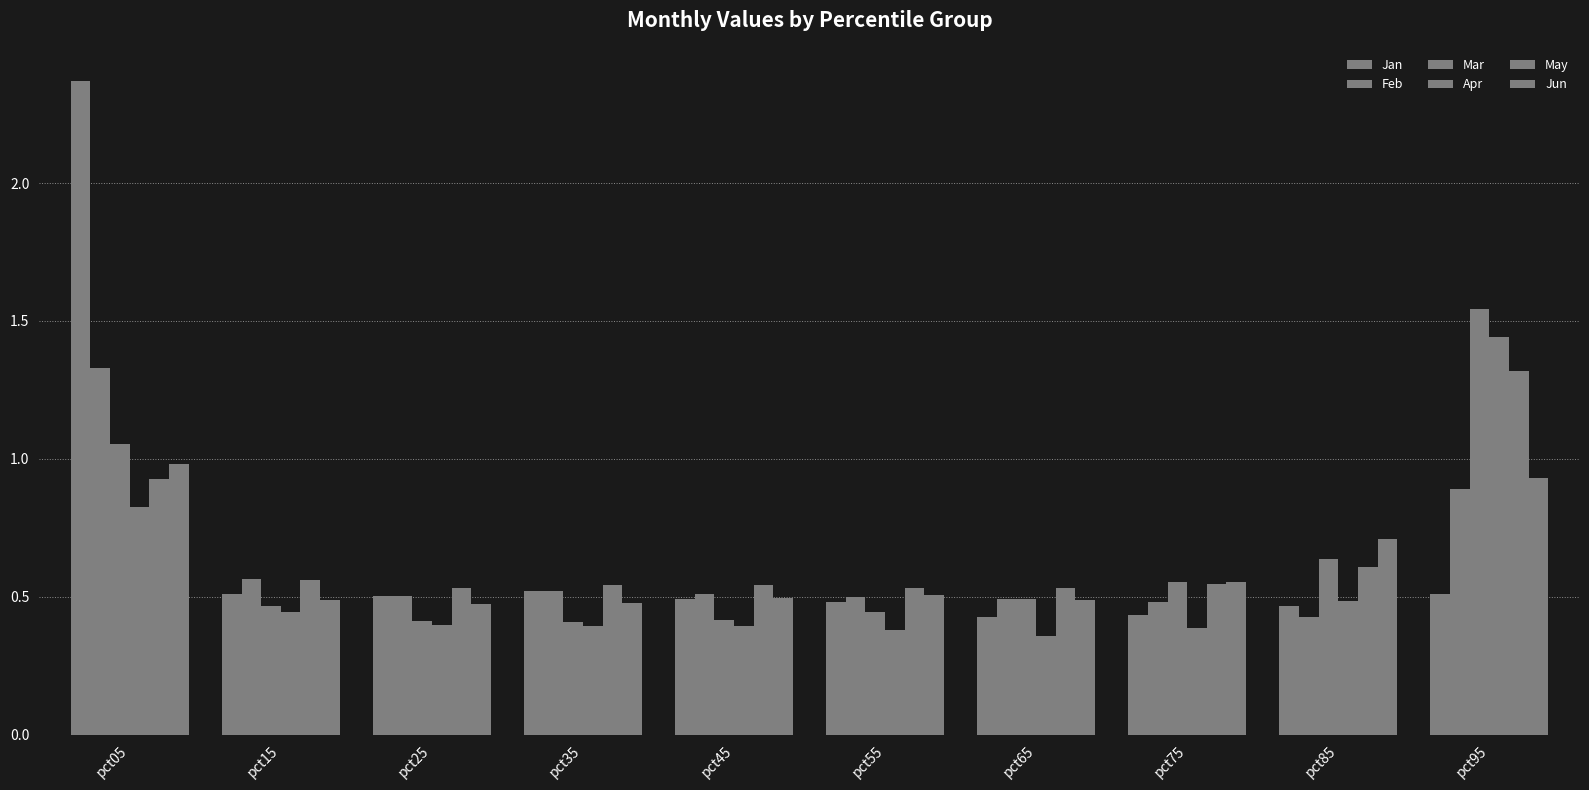

Count the number of data series in this chart.

6